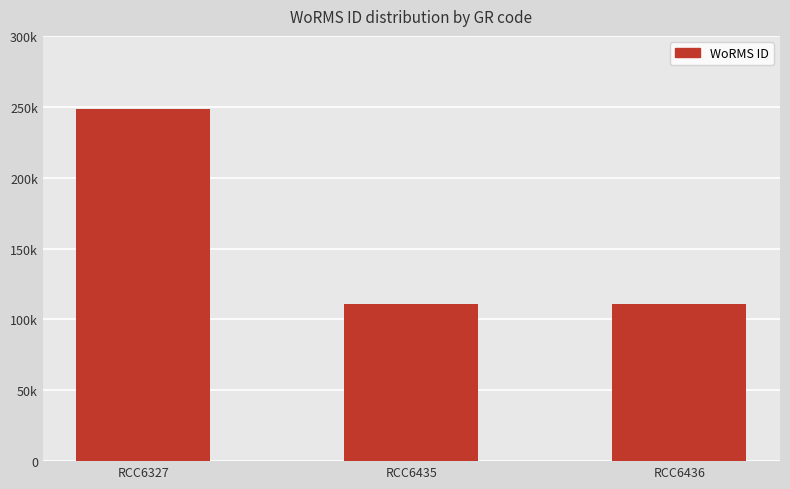

How many bars are there in total?

3